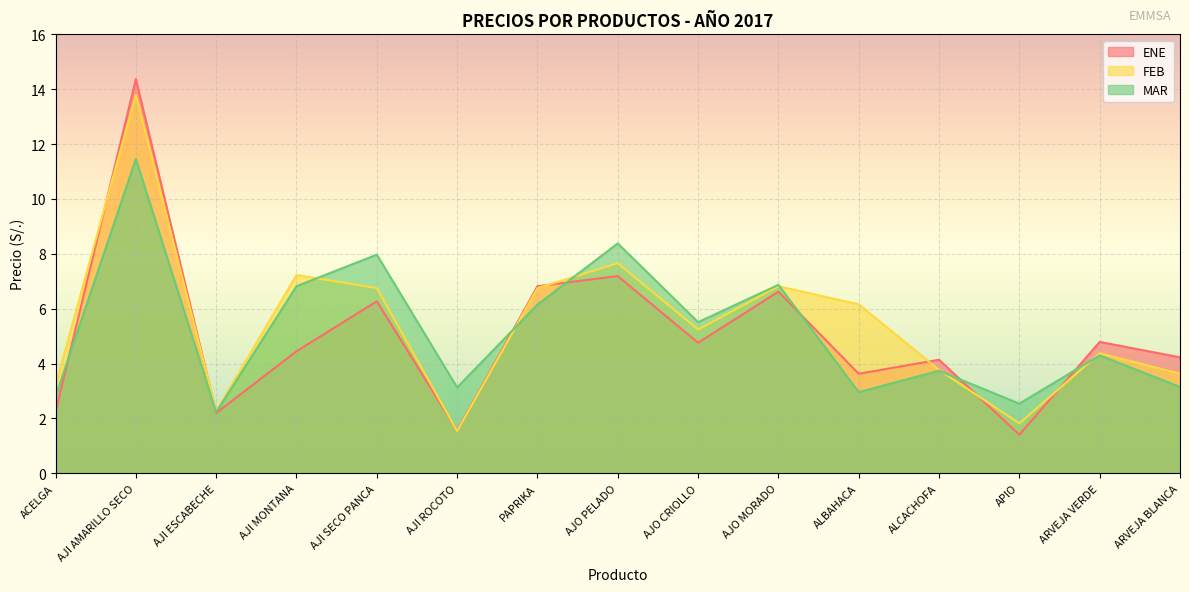

What is the difference between the maximum and minimum values in the FEB series?

12.3